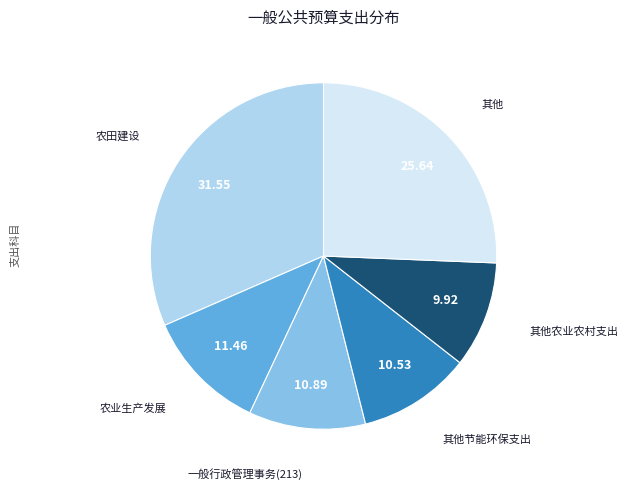

Is there any slice that represents more than half of the pie?

No